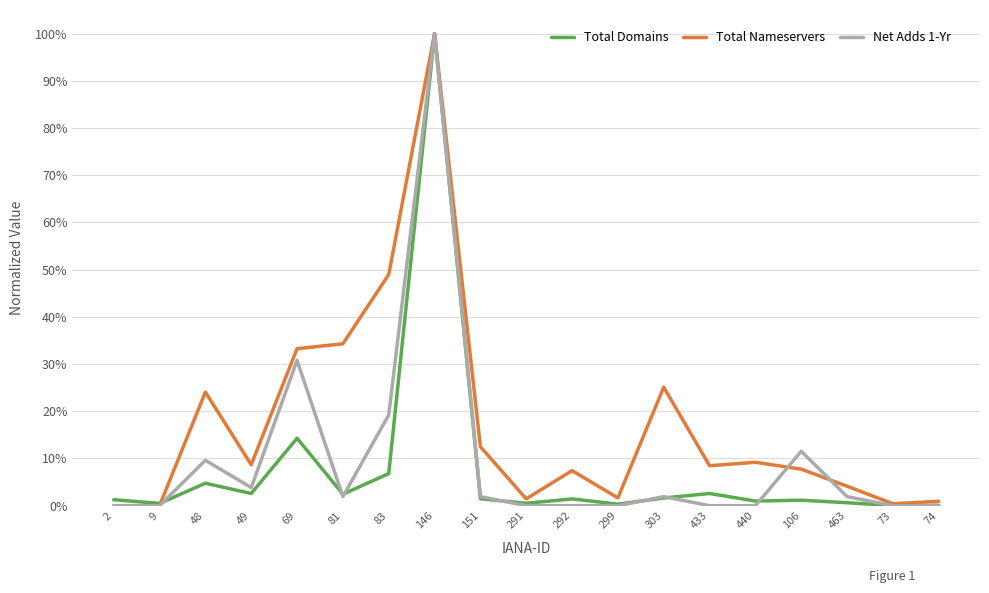

Is the value of Total Domains at 440 greater than the value of Total Nameservers at 83?

No